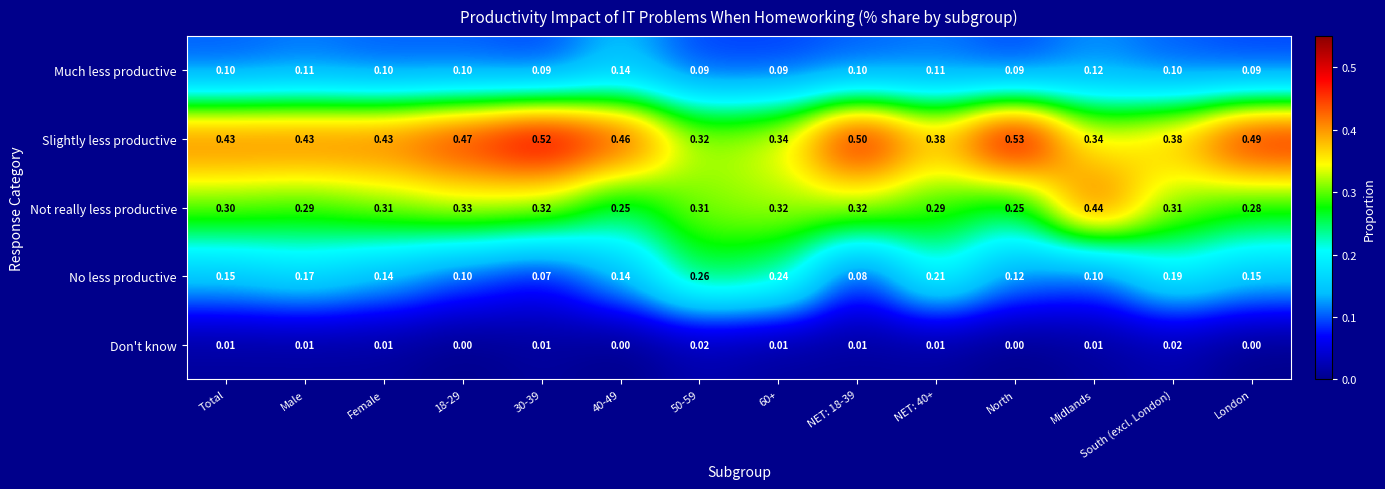

Is the value of No less productive at 50-59 greater than the value of Slightly less productive at South (excl. London)?

No